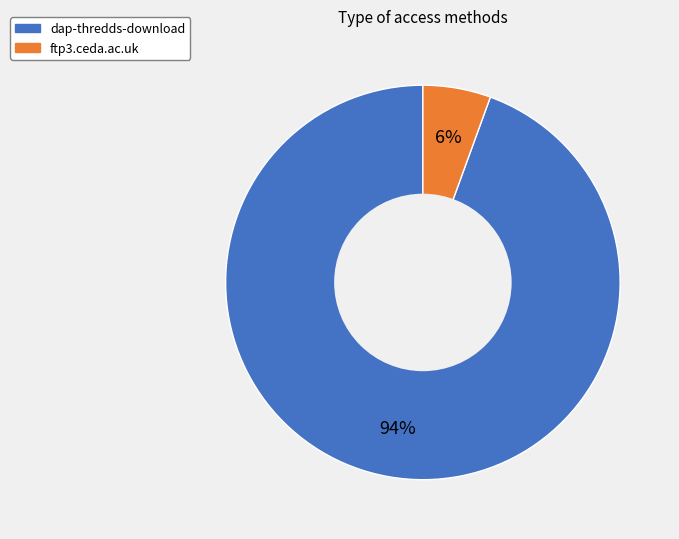

How many segments does this pie chart have?

2